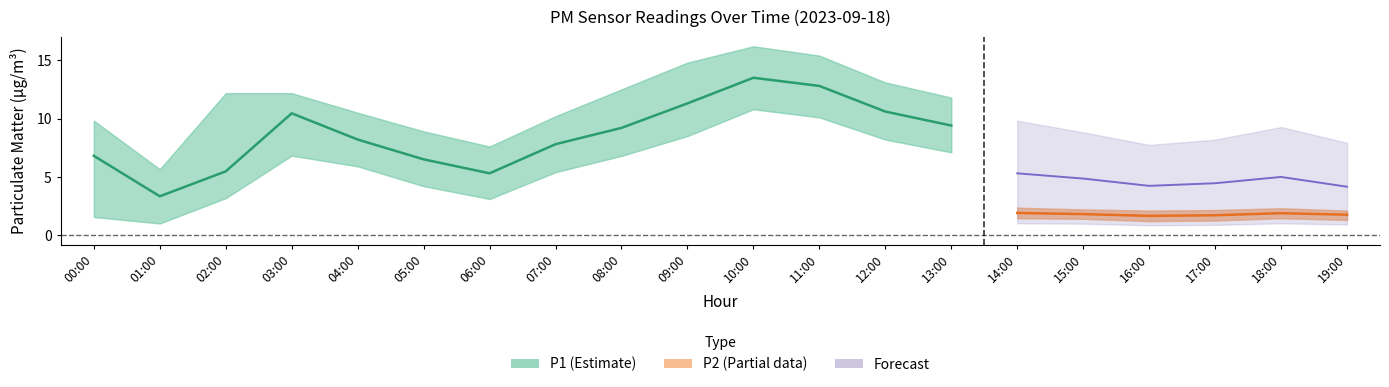

Where is P1_upper nearest to the value 10?

00:00